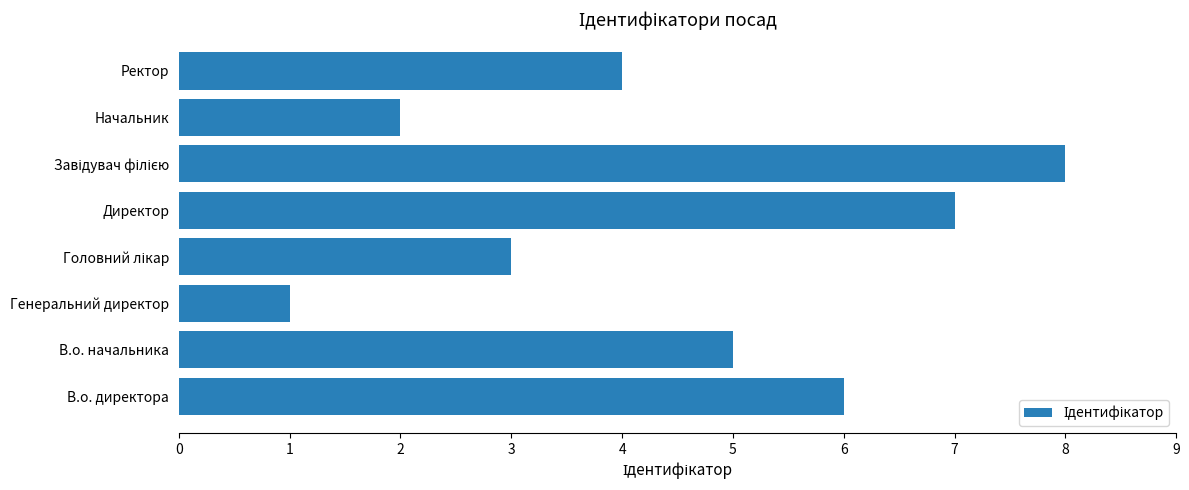

The value at Генеральний директор is 1. True or false?

True